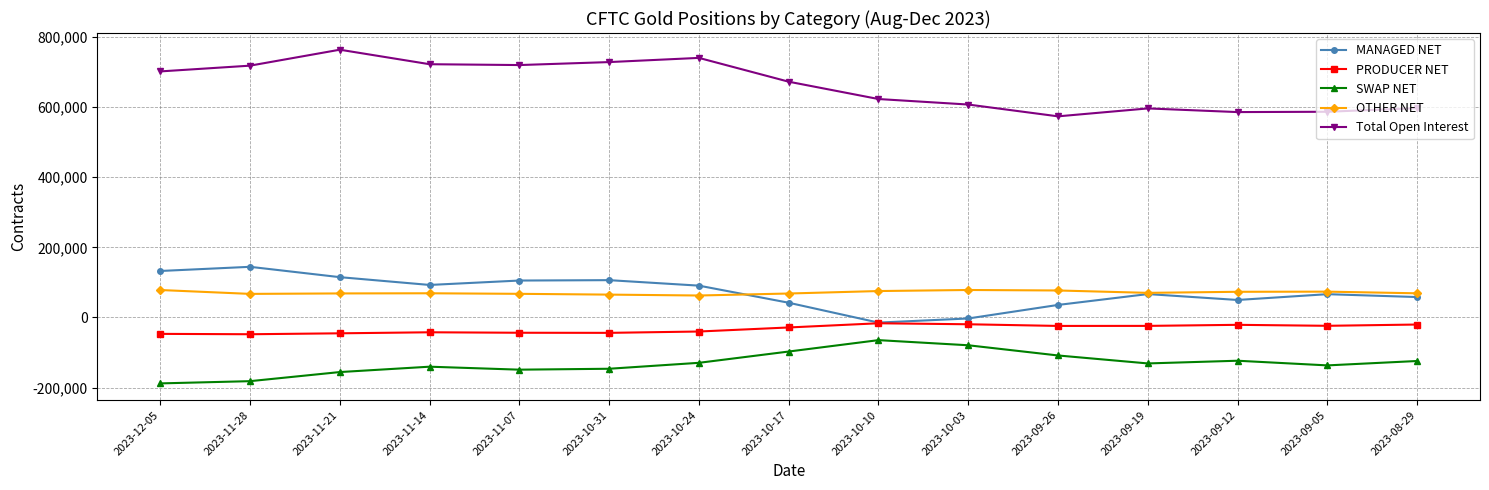

True or false: PRODUCER NET has more than 1 interior local peaks.

True